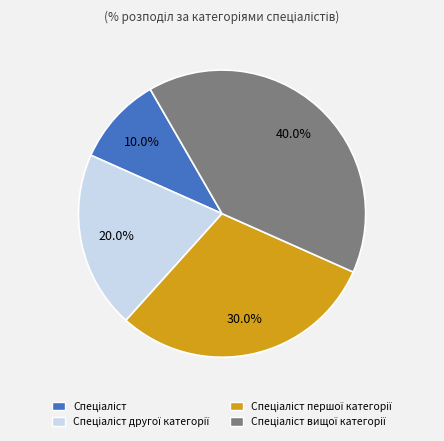

Is there any slice that represents more than half of the pie?

No